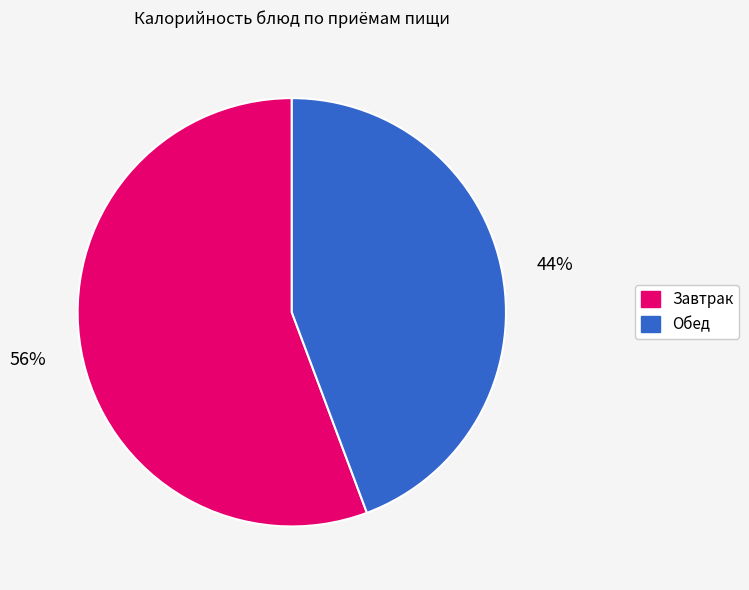

Is there any slice that represents more than half of the pie?

Yes